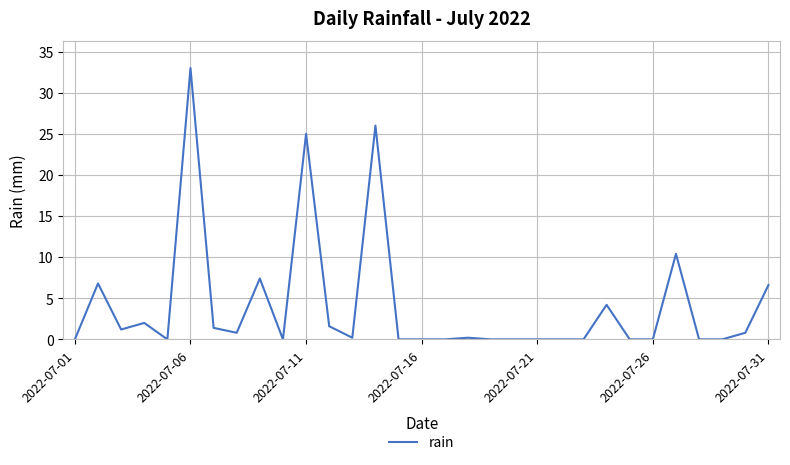

What is the difference between the maximum and minimum values?

33.0